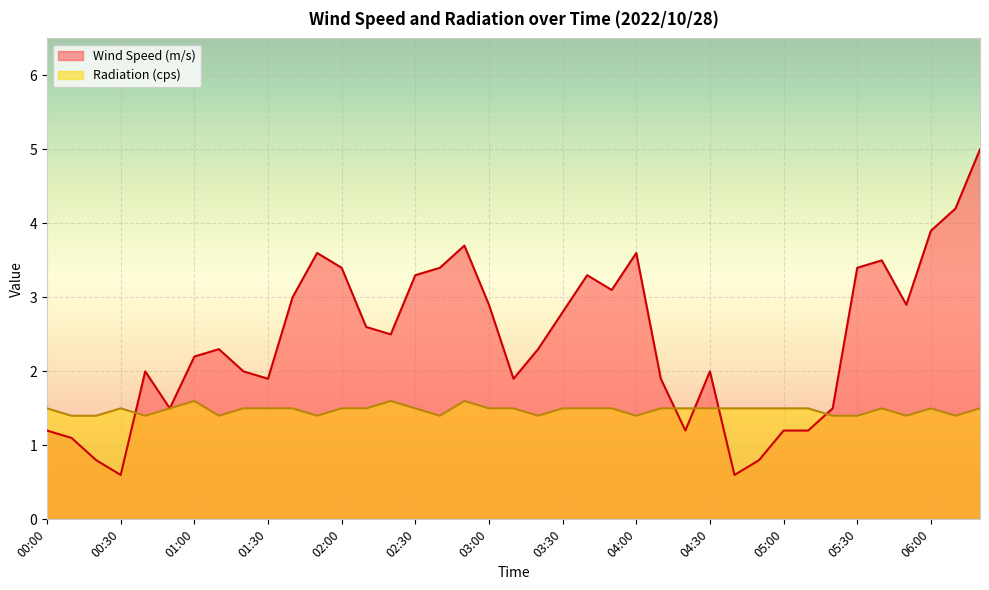

Which has a higher value, 04:20 or 04:30?

04:30